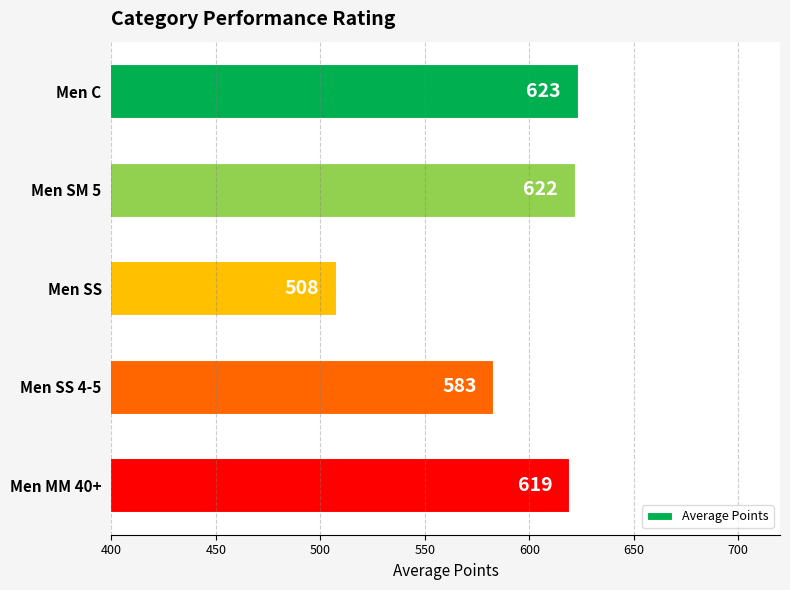

The value at Men SS 4-5 is 904.2. True or false?

False